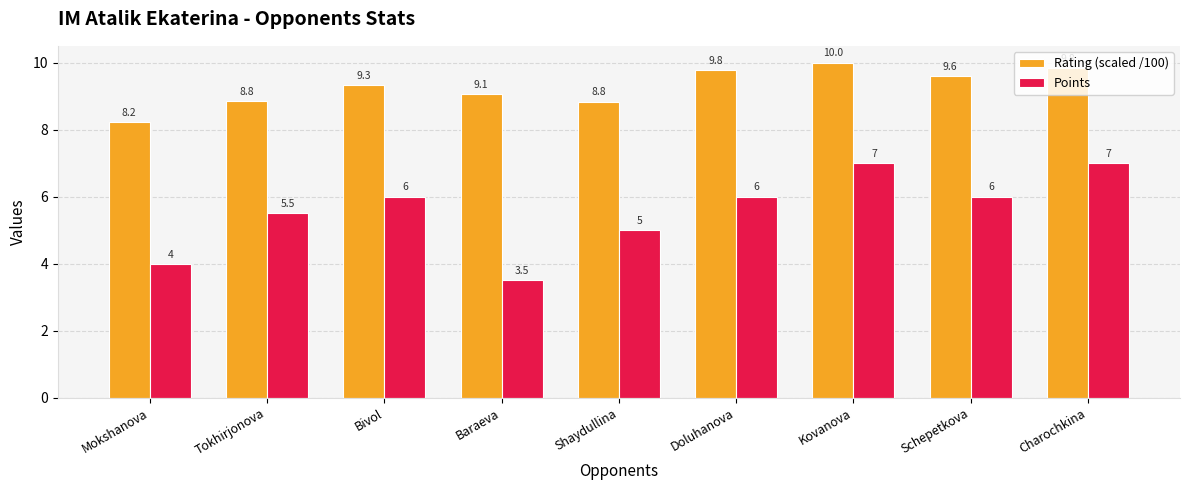

What is the difference between the highest and lowest values at Kovanova?

3.0